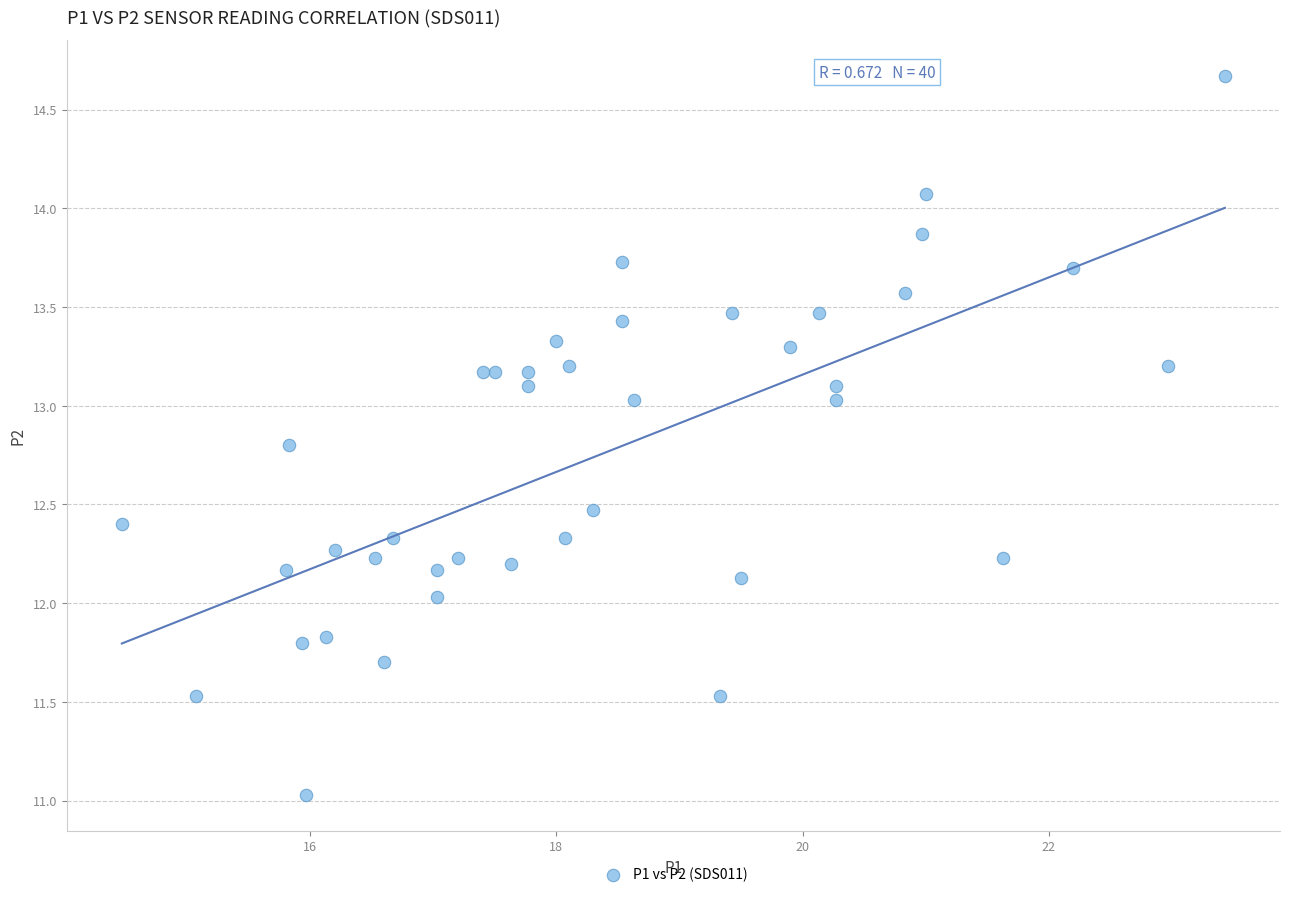

What is the range of X values (max minus min)?

9.0